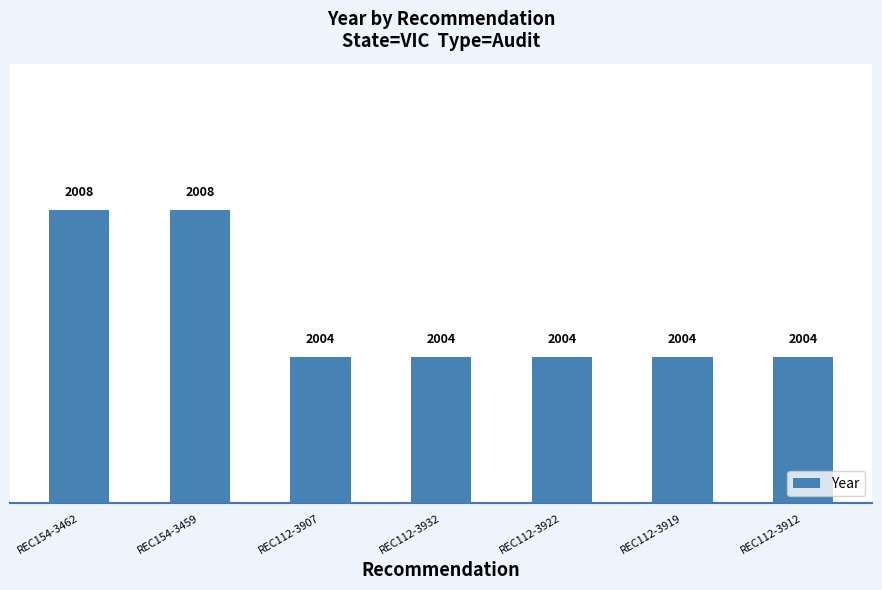

What is the label of the 2nd bar from the right?

REC112-3919